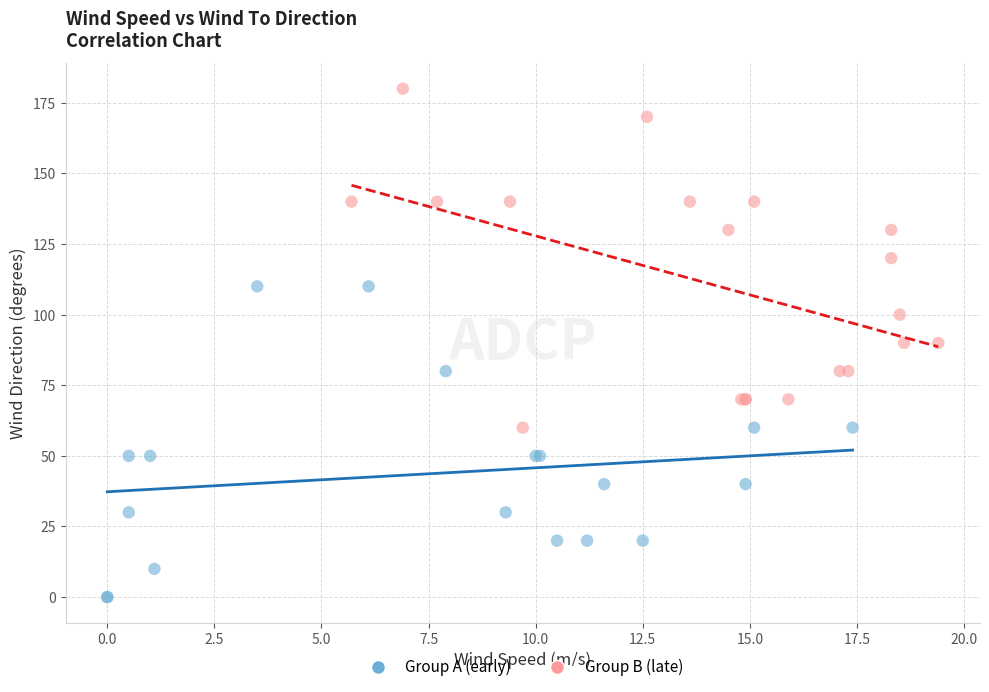

Which series contains the highest Y value?

Group B (late)